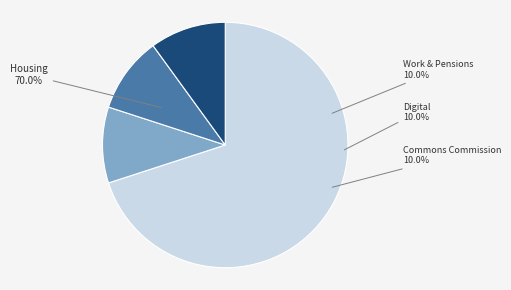

True or false: Work and Pensions accounts for 10% of the total.

True